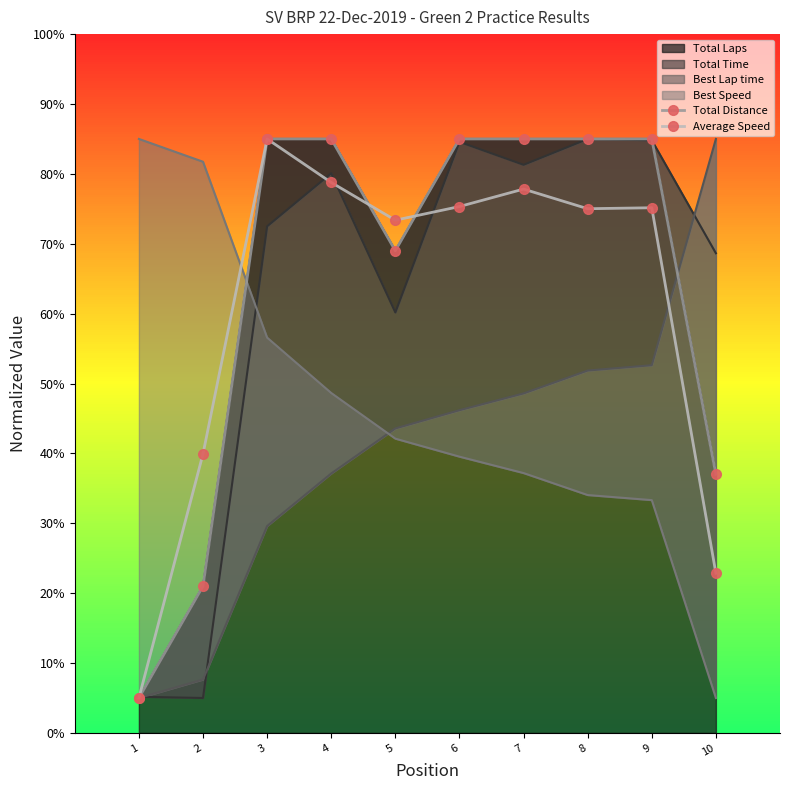

Which category has the highest value in the Average Speed series?

3